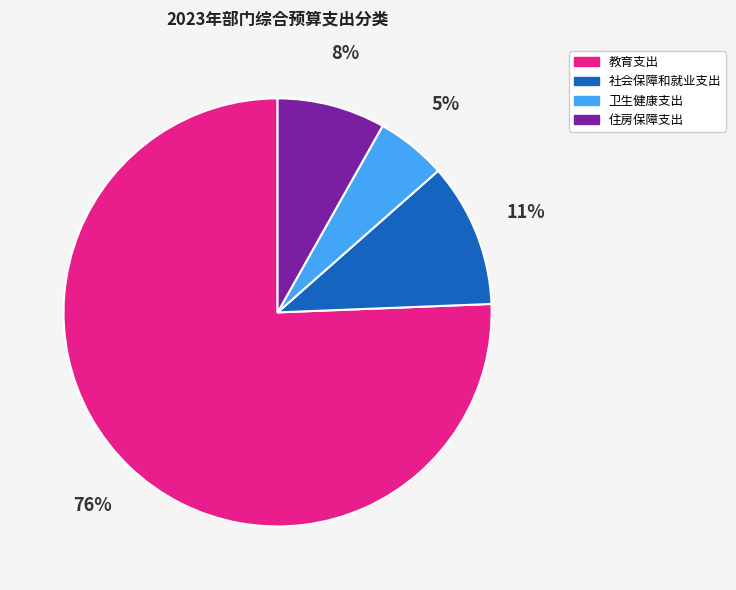

Is there a majority slice in this chart?

Yes